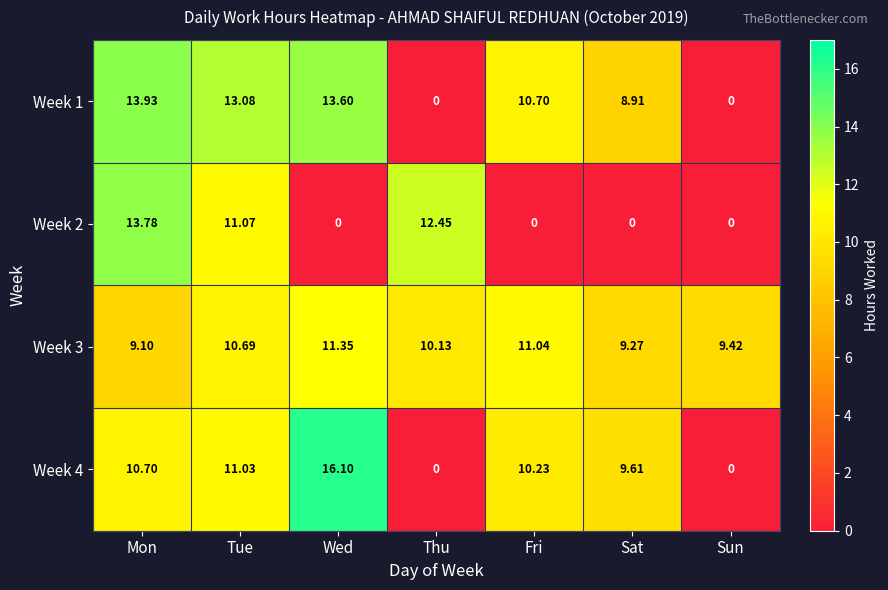

Which category has the highest value in the Week 4 series?

Wed